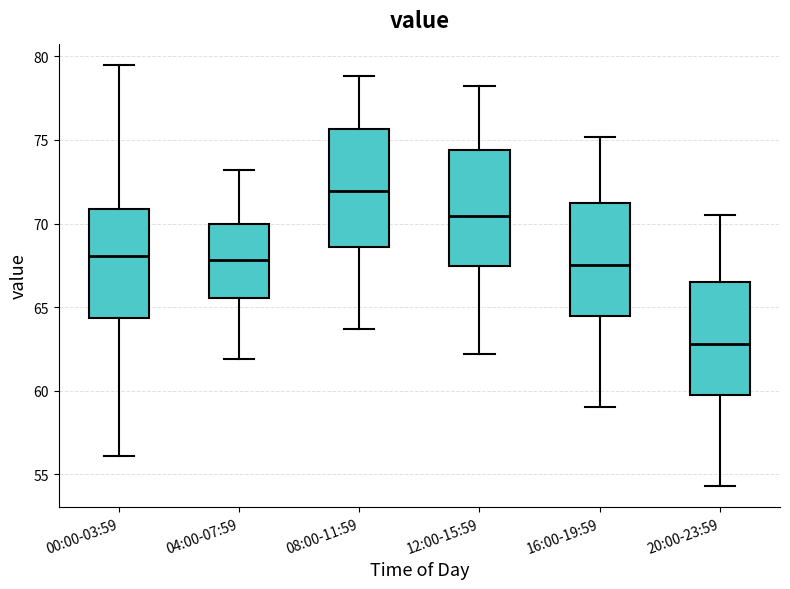

Where is the lower edge of the box for 16:00-19:59 on the y-axis? The values are not printed on the chart, so give them approximately, as read against the axis.

64.5